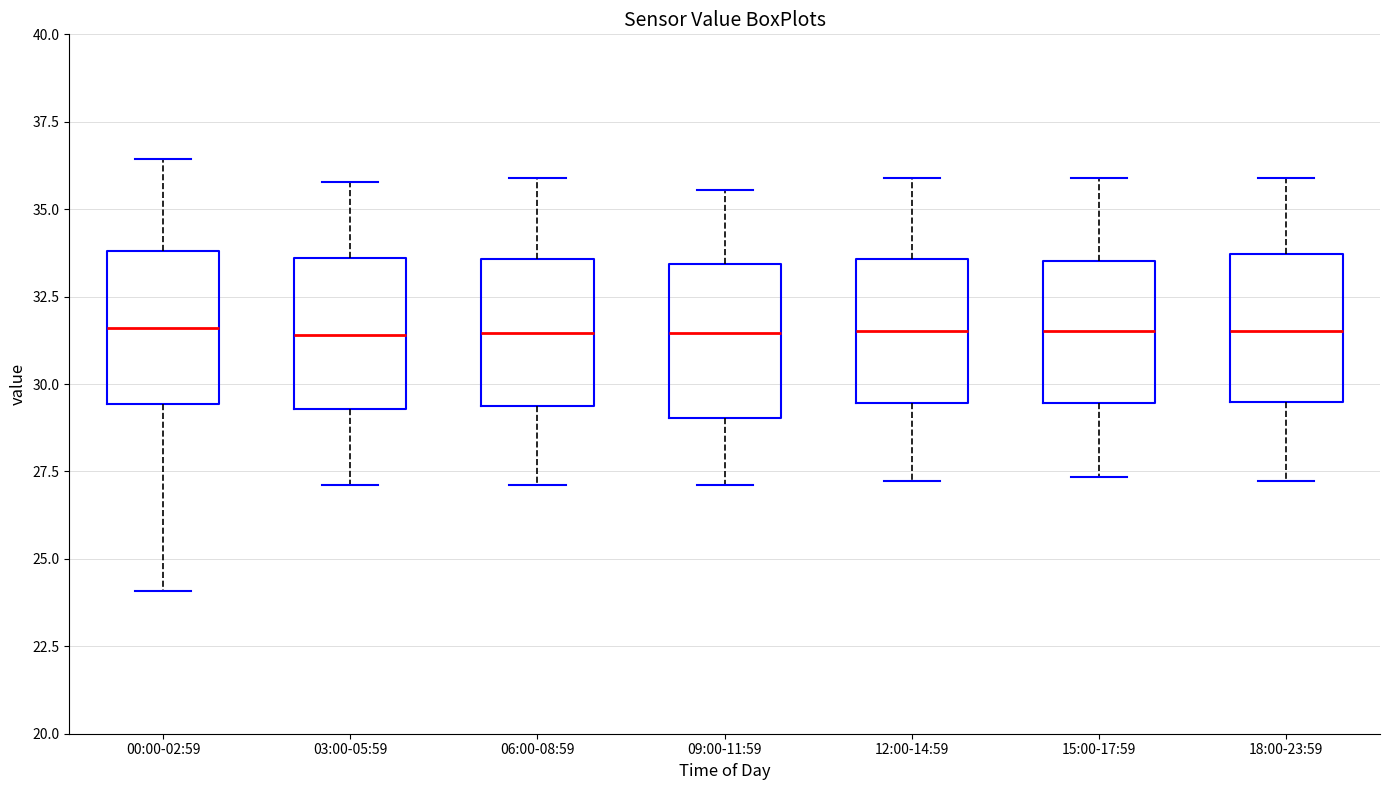

Reading left to right, transcribe this box plot: for each box, give where its median line is, the range the box spans, and where its two whiskers end, as read against the y-axis. The values are not printed on the chart, so give them approximately, as read against the axis.

00:00-02:59: median 31.5, box 29.5 to 34.0, whiskers 24.0 to 36.5
03:00-05:59: median 31.5, box 29.5 to 33.5, whiskers 27.0 to 36.0
06:00-08:59: median 31.5, box 29.5 to 33.5, whiskers 27.0 to 36.0
09:00-11:59: median 31.5, box 29.0 to 33.5, whiskers 27.0 to 35.5
12:00-14:59: median 31.5, box 29.5 to 33.5, whiskers 27.0 to 36.0
15:00-17:59: median 31.5, box 29.5 to 33.5, whiskers 27.5 to 36.0
18:00-23:59: median 31.5, box 29.5 to 33.5, whiskers 27.0 to 36.0